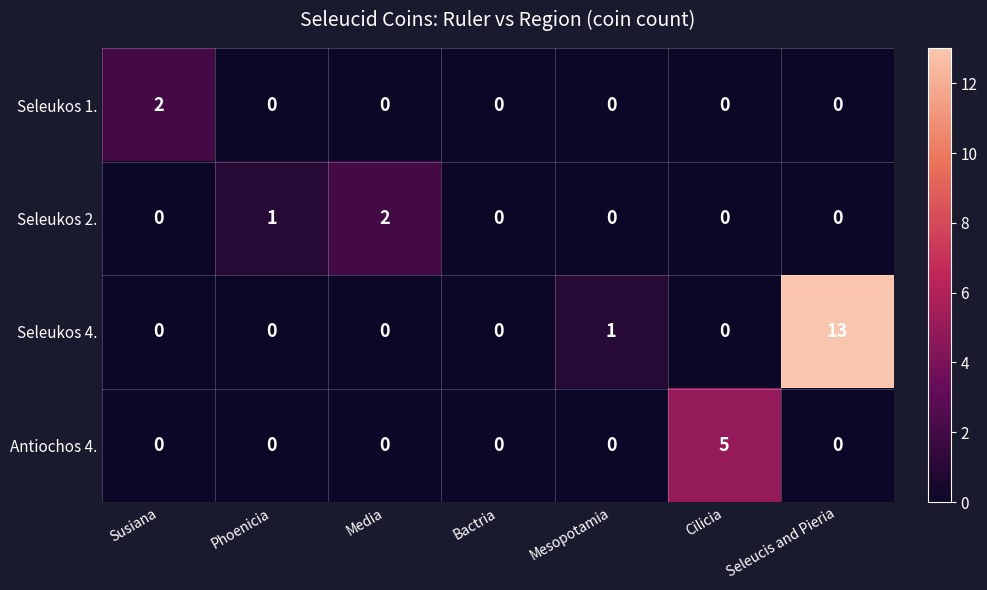

Is it true that Seleukos 2. equals 0 at Susiana?

True